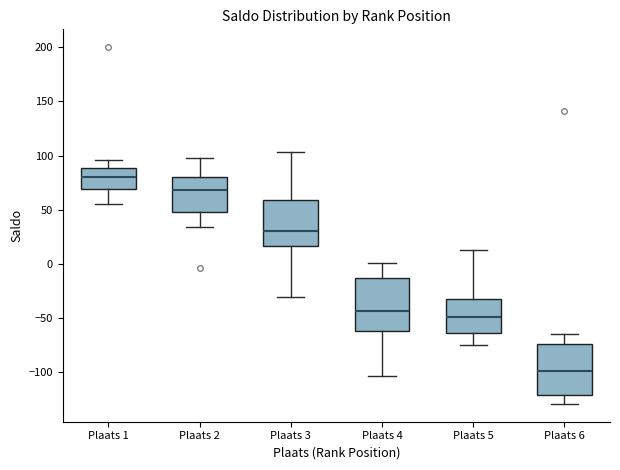

Where does the lower whisker of the box for Plaats 2 end on the y-axis? The values are not printed on the chart, so give them approximately, as read against the axis.

35